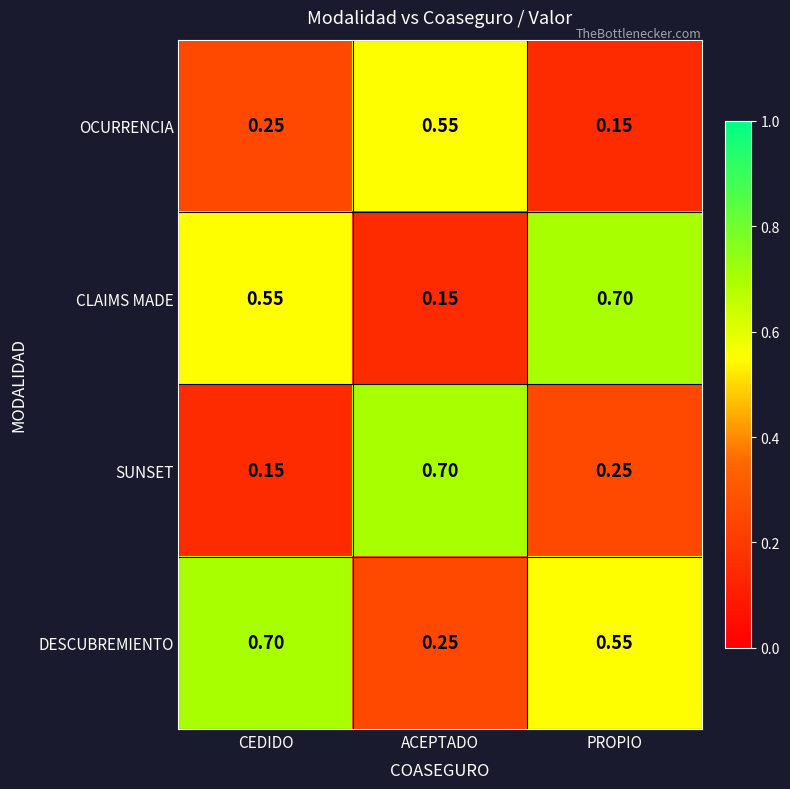

Which series has the largest total across all categories?

DESCUBREMIENTO